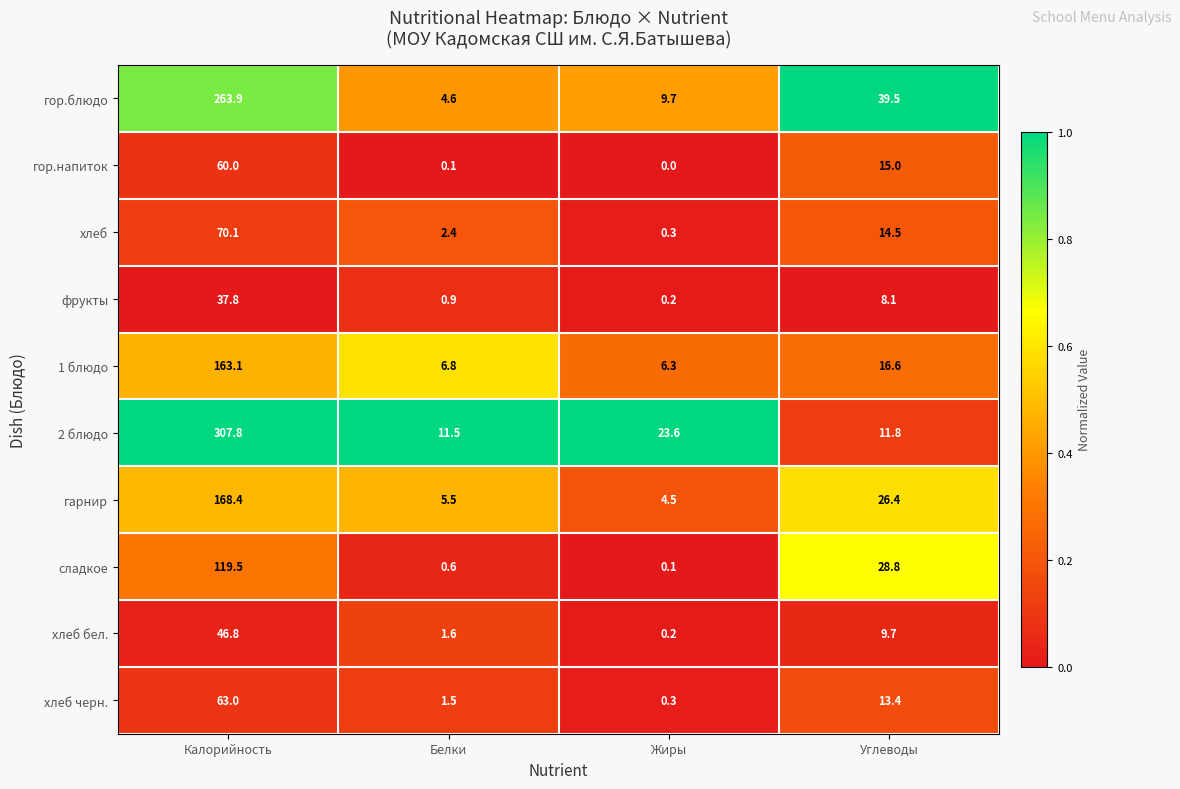

Which label corresponds to the smallest value in the chart?

Жиры